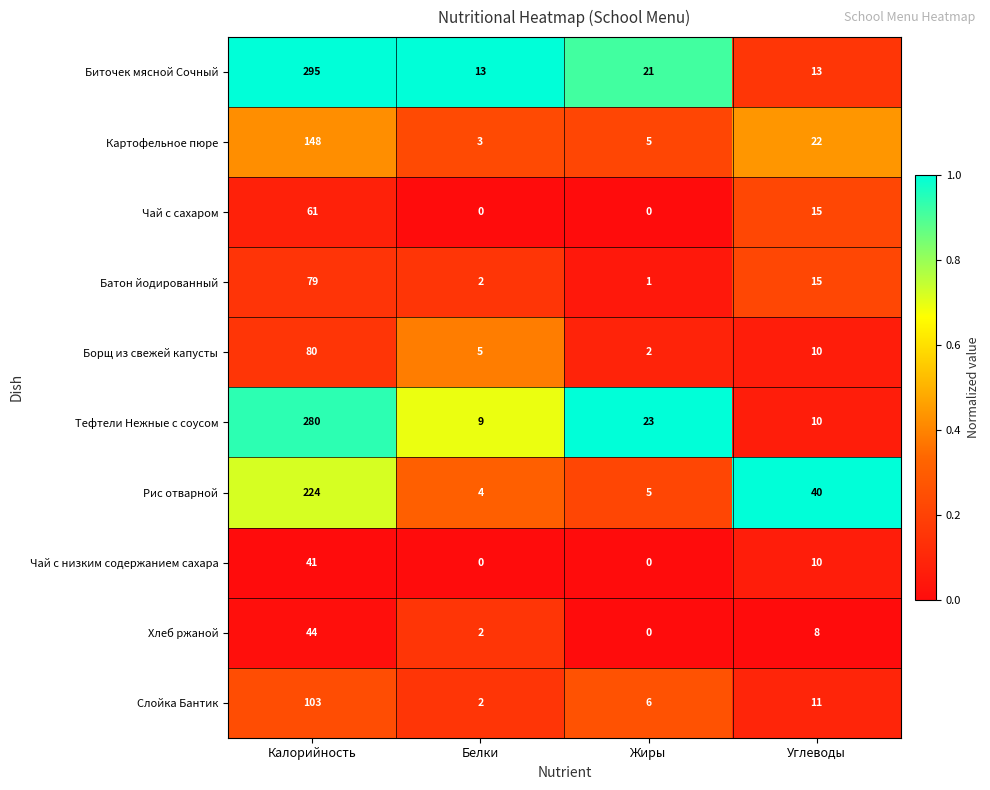

What is the total value across all series at Белки?

40